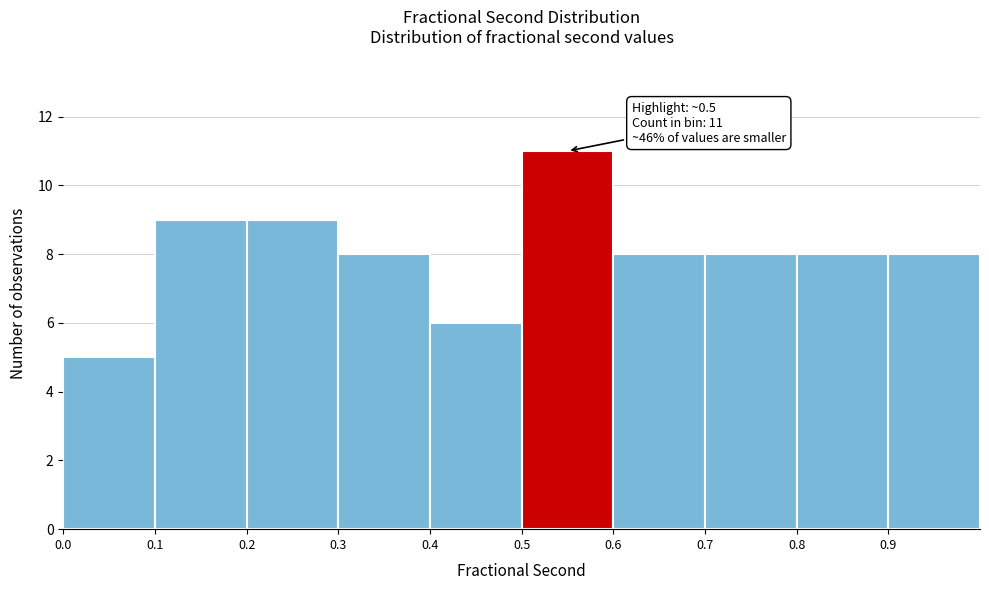

Which range on the x-axis has the tallest bar?

0.5 to 0.6